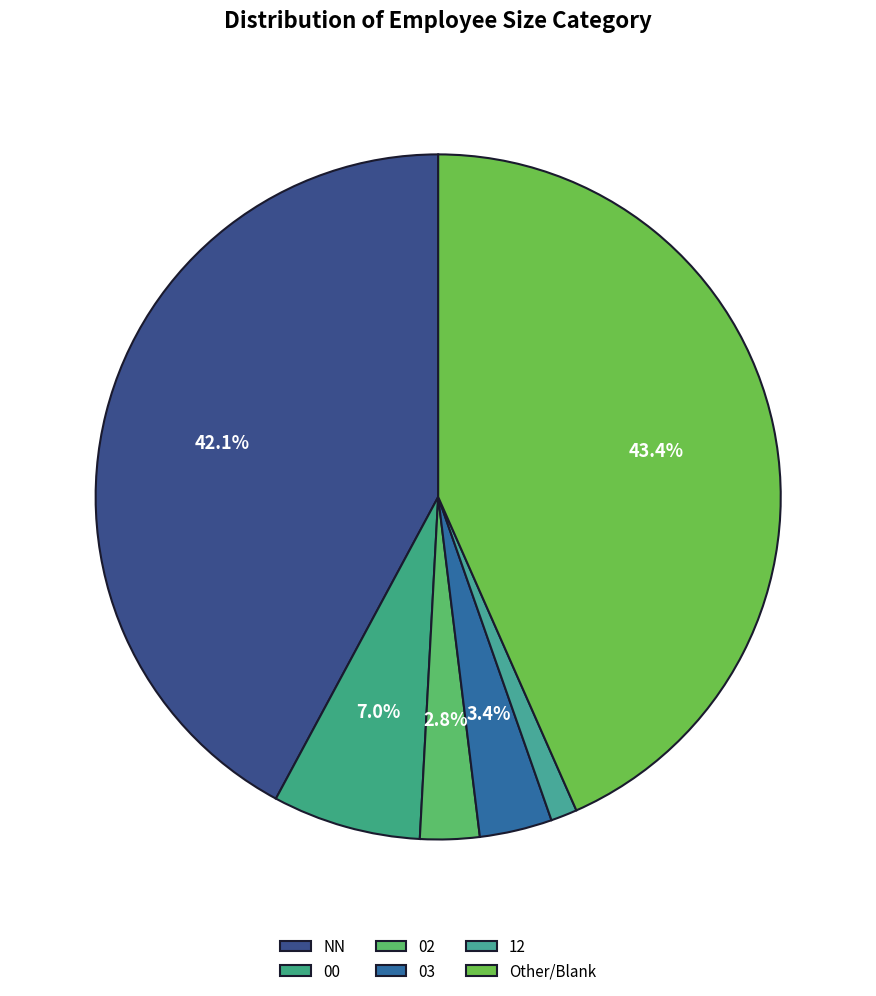

How many segments does this pie chart have?

6